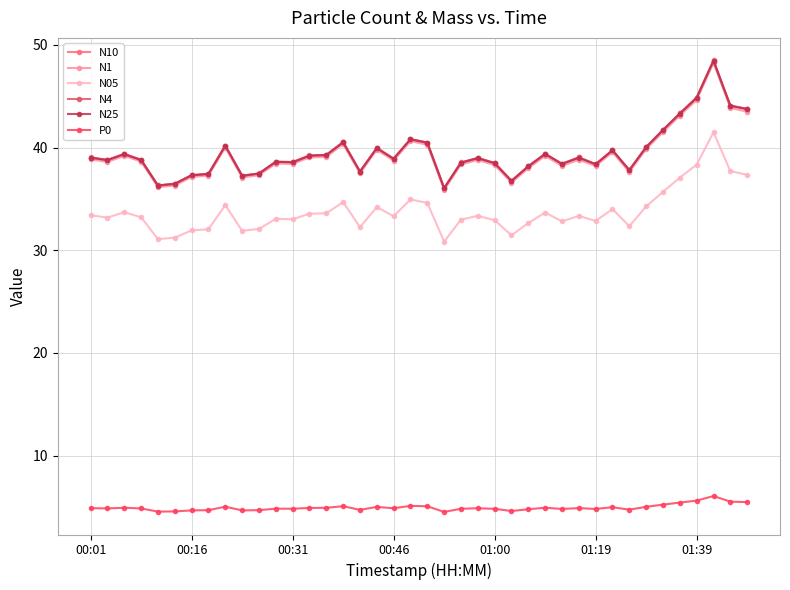

How many data points does each series have?

40